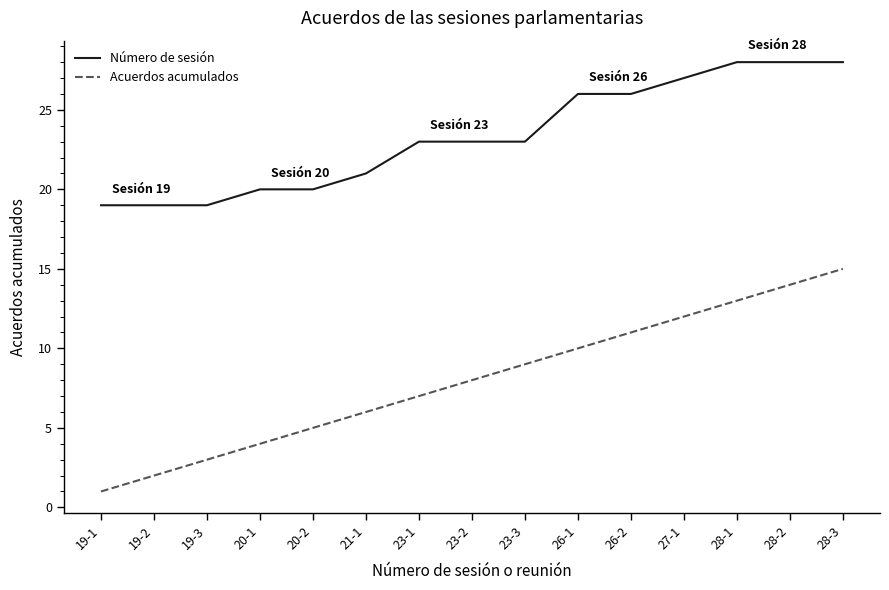

How many values in the Acuerdos acumulados series are below 8?

7